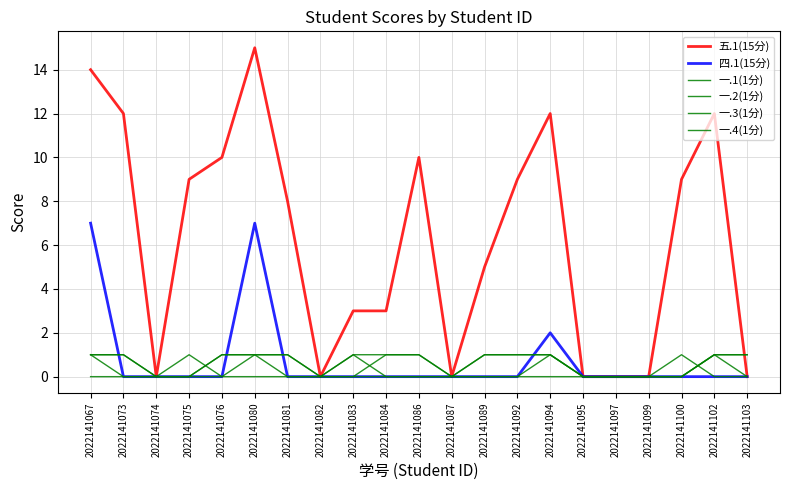

What is the value of the 一.2(1分) point at the 7th from the left?

1